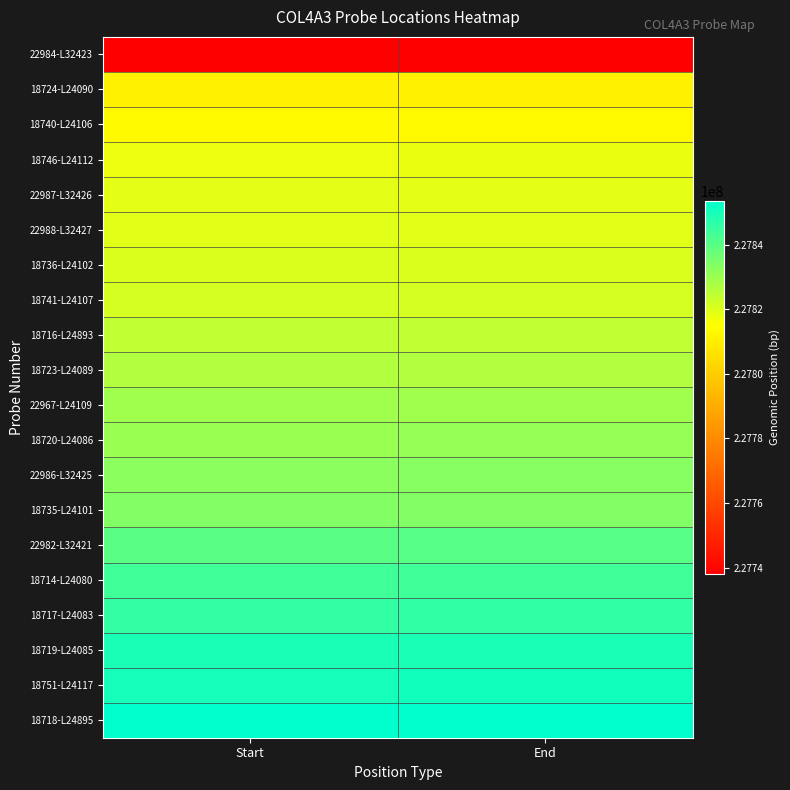

Which series has the largest total across all categories?

18718-L24895